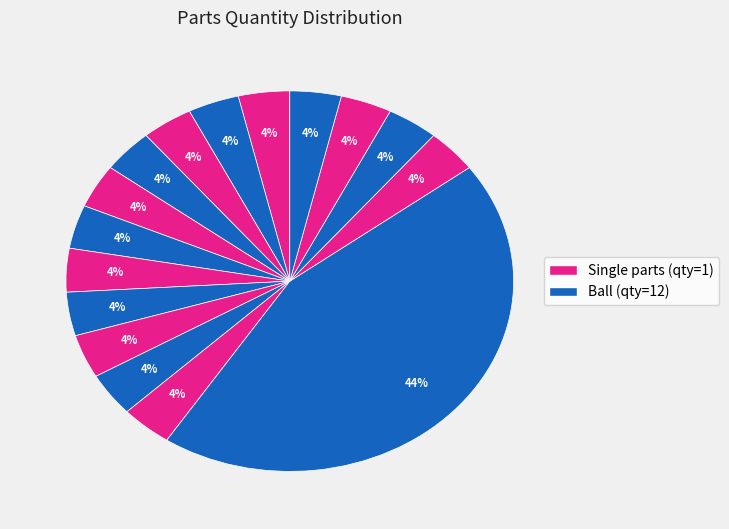

How many slices are in this pie chart?

16